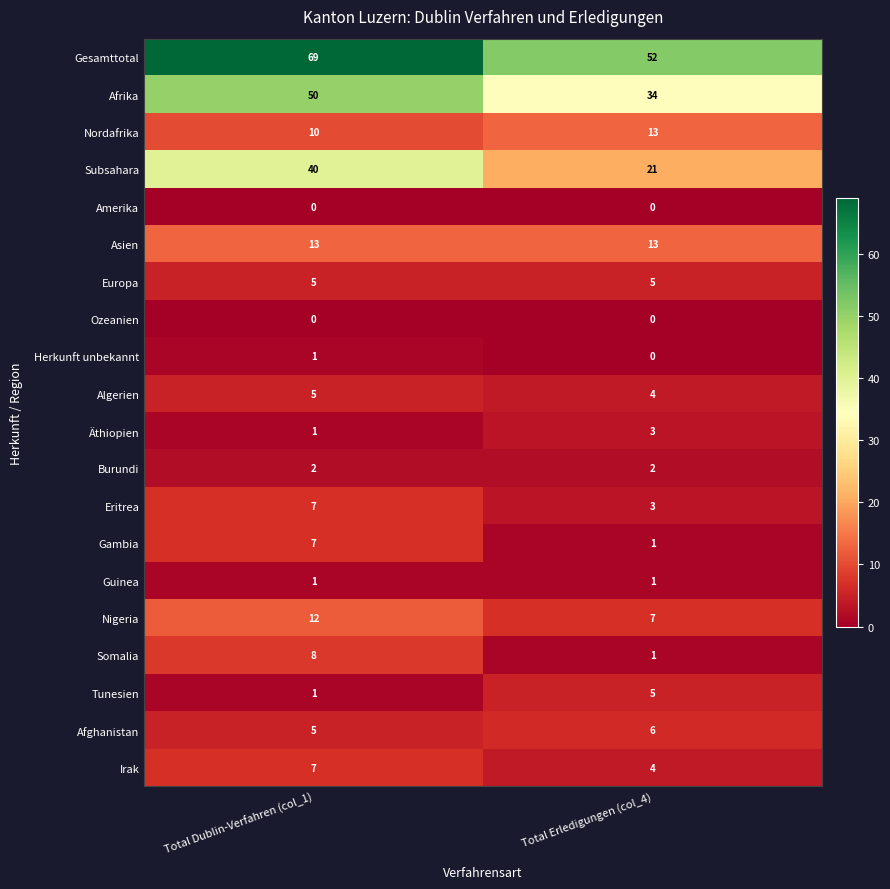

What is the sum of the Algerien values at Total Dublin-Verfahren (col_1) and Total Erledigungen (col_4)?

9